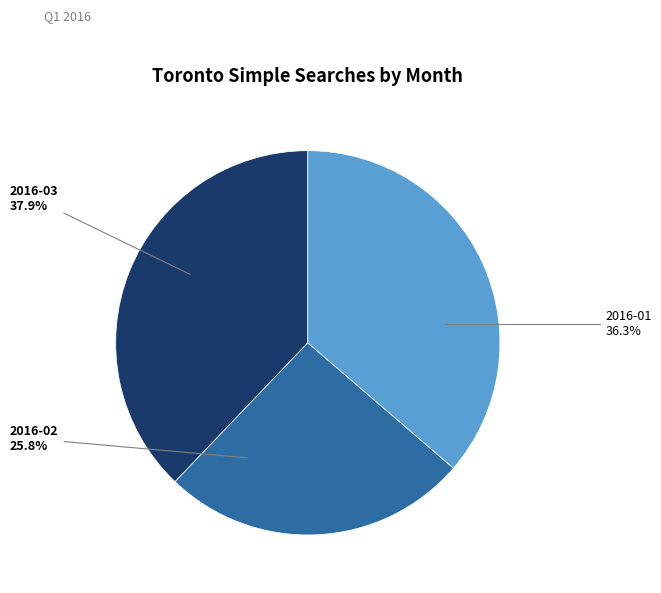

Count the number of slices in the pie.

3